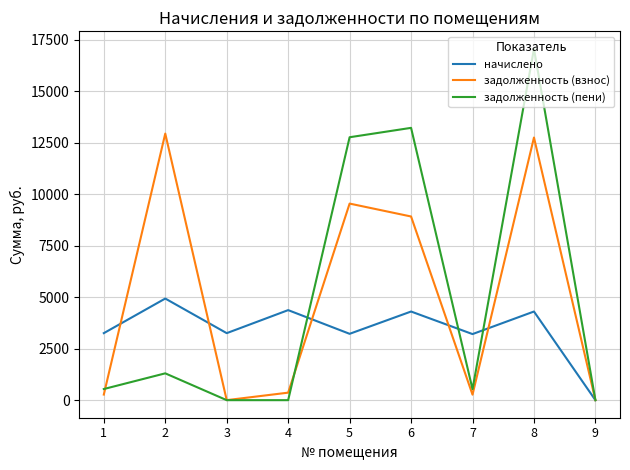

Is this an area chart (filled region under the line)?

No